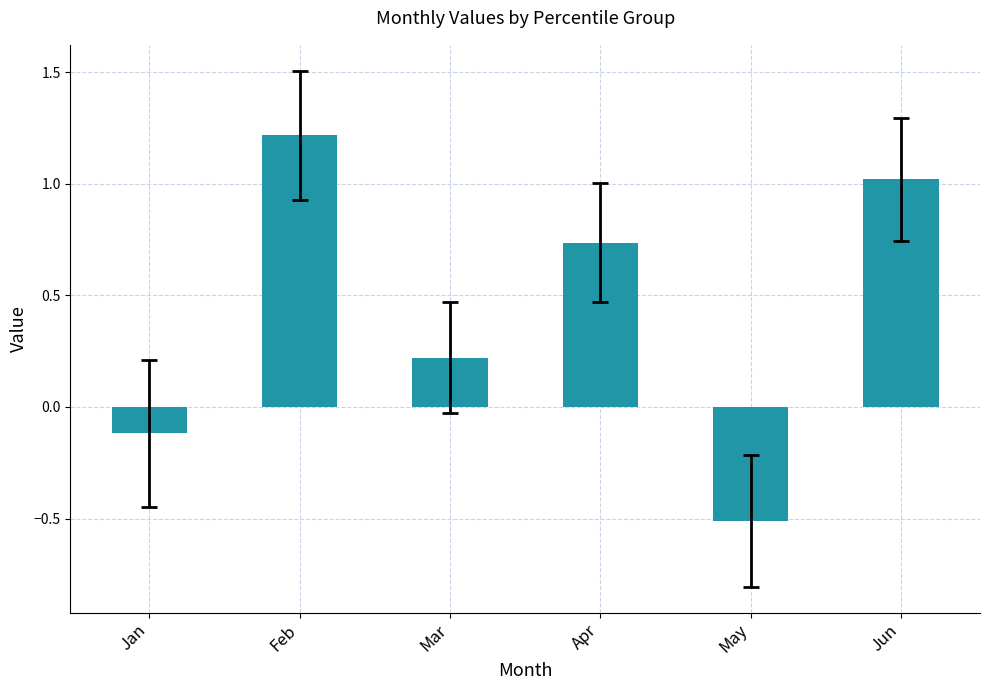

List the labels in order of value, smallest first.

May, Jan, Mar, Apr, Jun, Feb